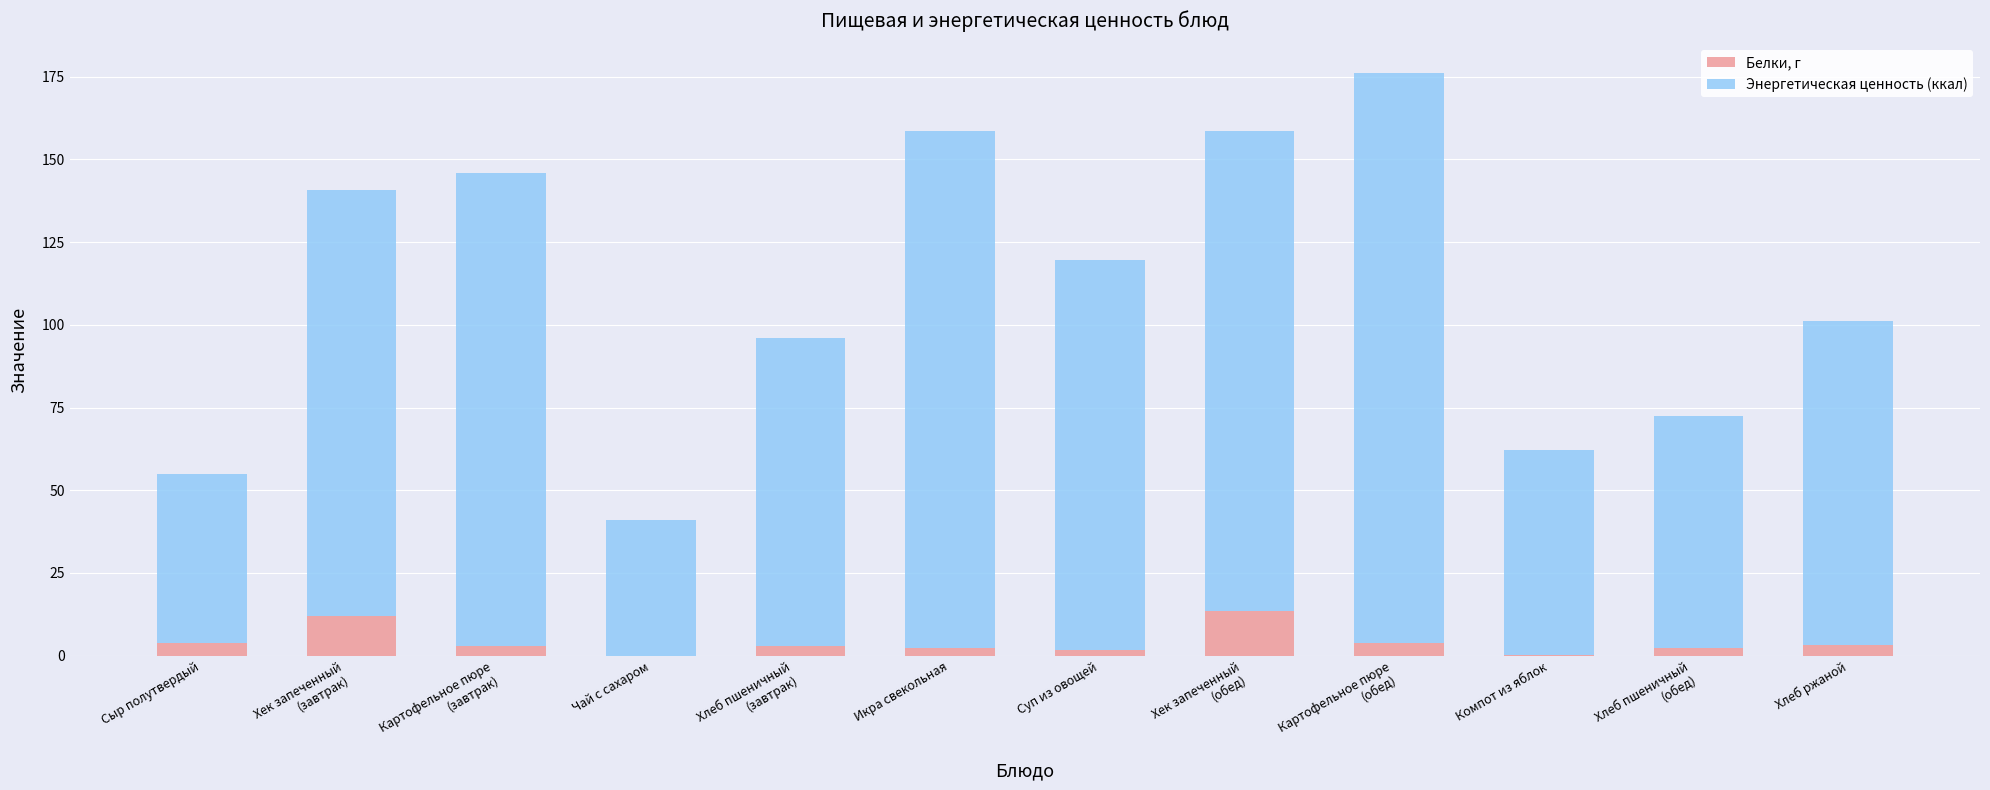

What is the sum of all Белки, г values?

49.5